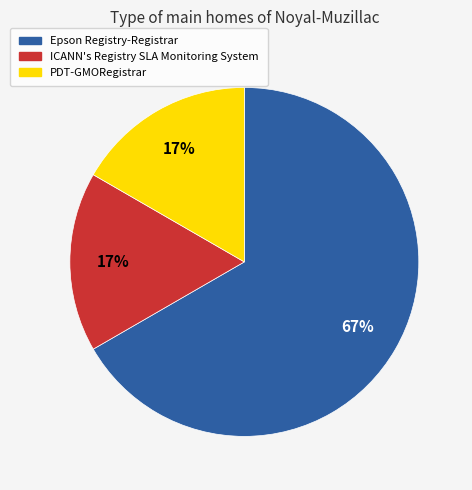

Is there a majority slice in this chart?

Yes